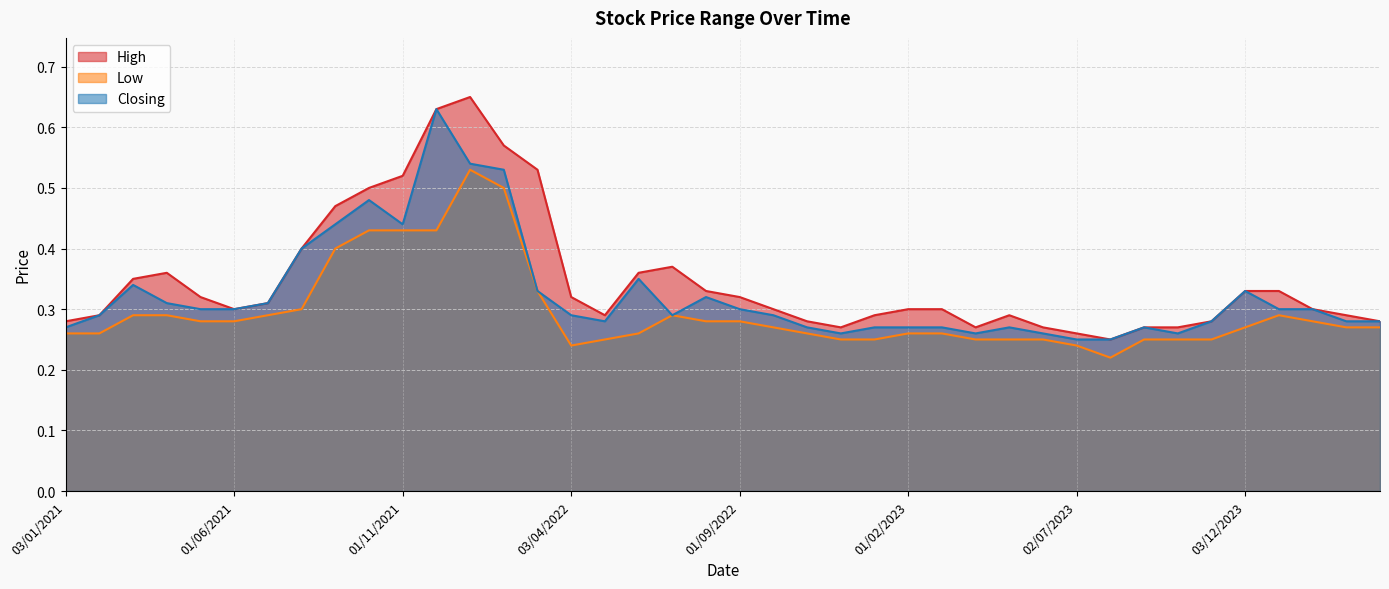

At which label is Low closest to 0?

01/08/2023